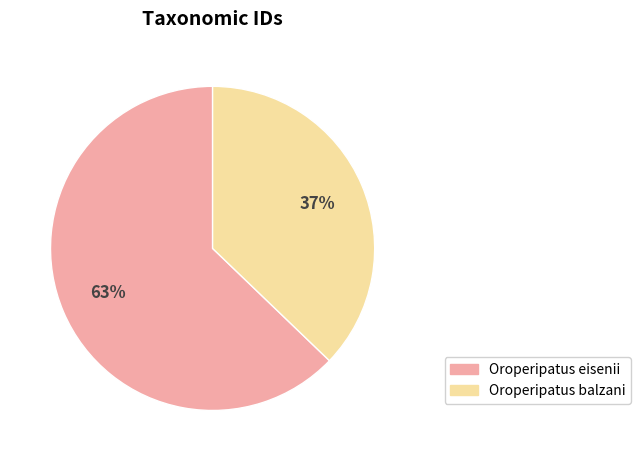

What is the largest slice in the pie chart?

Oroperipatus eisenii